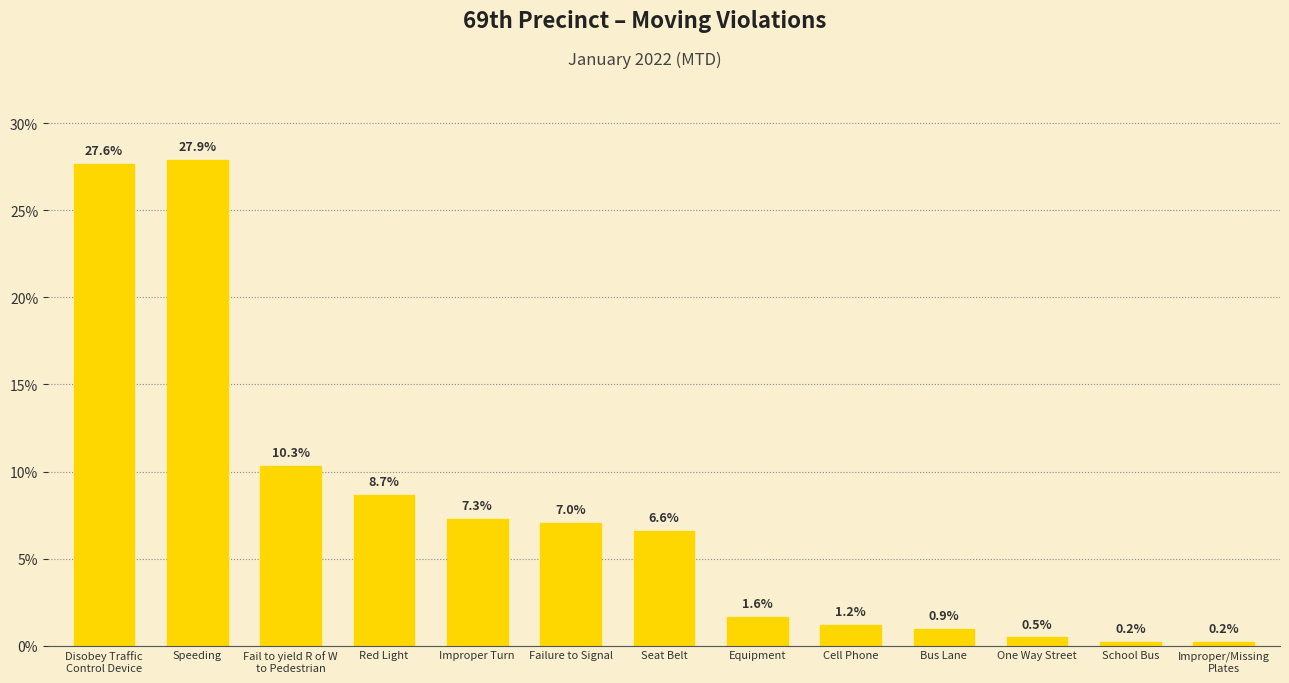

Reading right to left, list all the values displayed in this chart.

Improper/Missing
Plates=0.2	School Bus=0.2	One Way Street=0.5	Bus Lane=0.9	Cell Phone=1.2	Equipment=1.6	Seat Belt=6.6	Failure to Signal=7.0	Improper Turn=7.3	Red Light=8.7	Fail to yield R of W
to Pedestrian=10.3	Speeding=27.9	Disobey Traffic
Control Device=27.6